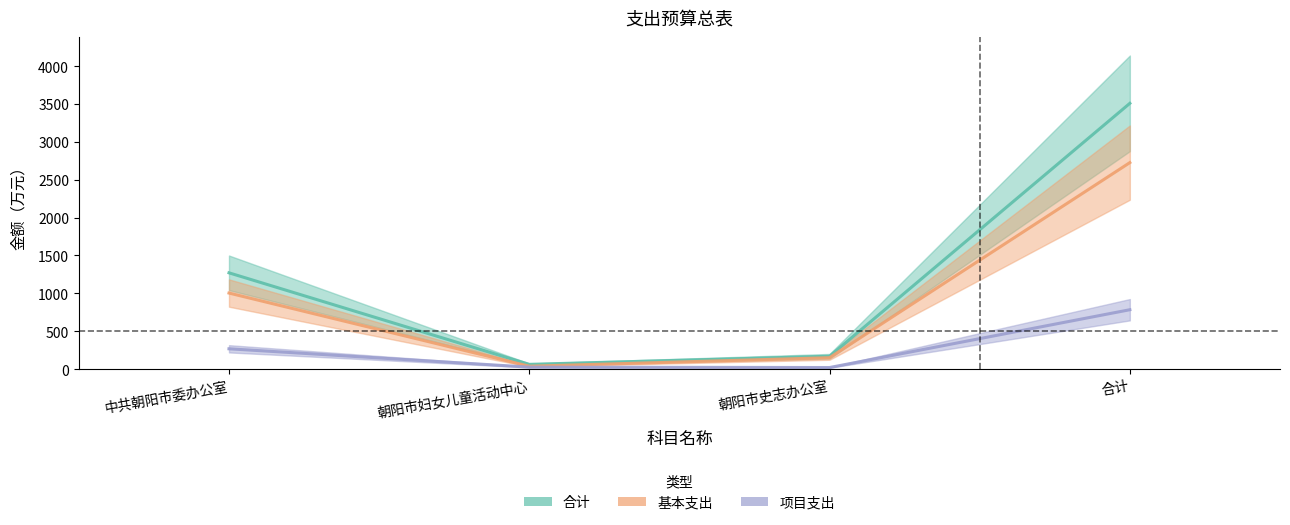

Which has a higher value, 中共朝阳市委办公室 or 朝阳市史志办公室?

中共朝阳市委办公室